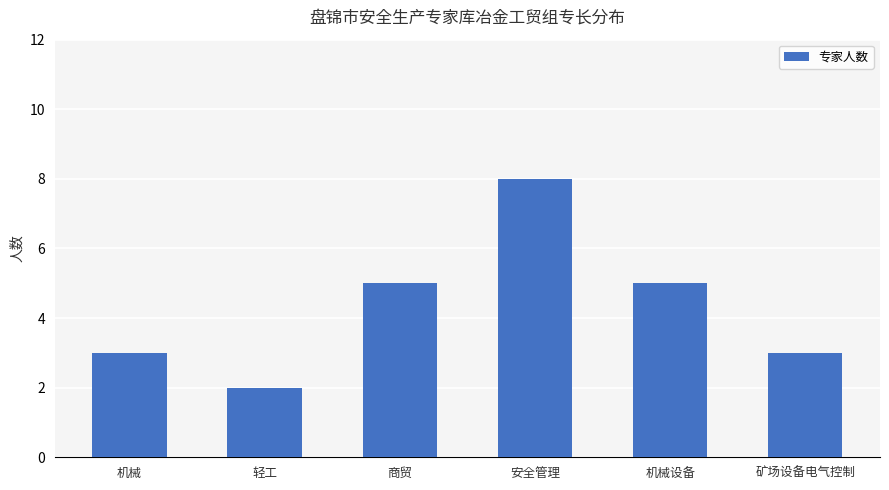

Which category has the highest value across all series?

安全管理